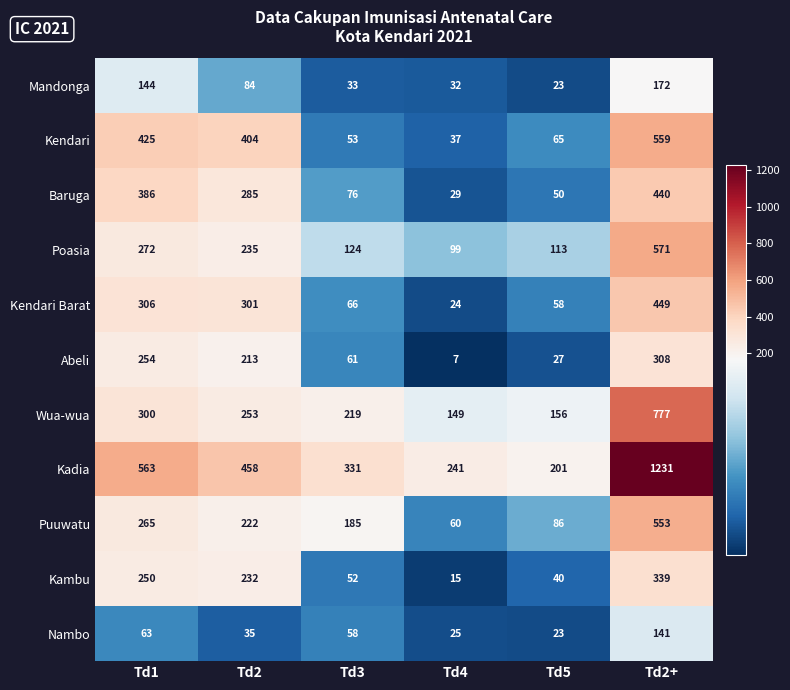

At which category does the chart reach its peak across all series?

Td2+